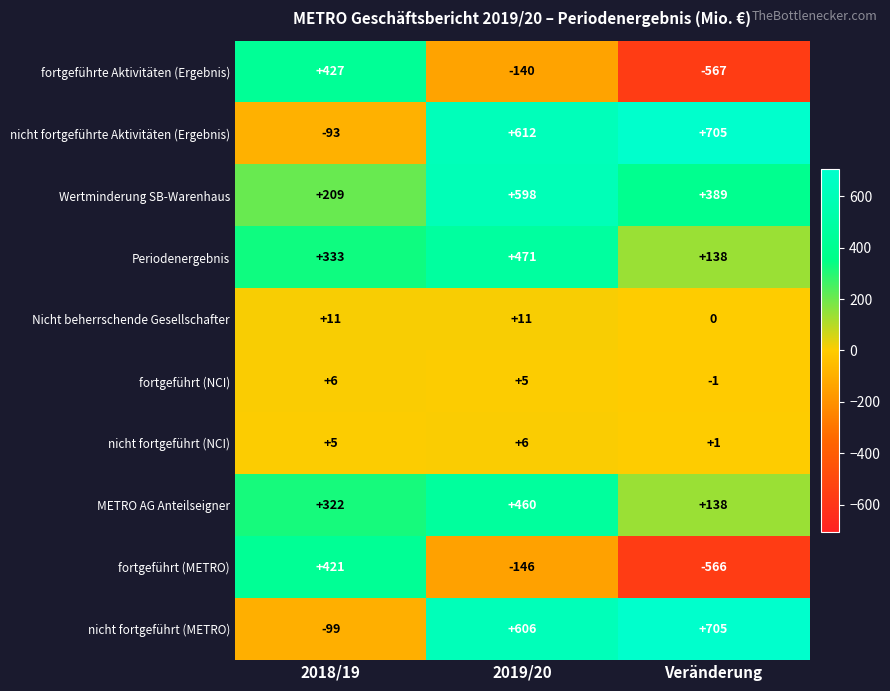

Is it true that nicht fortgeführt (NCI) equals 4 at 2019/20?

False